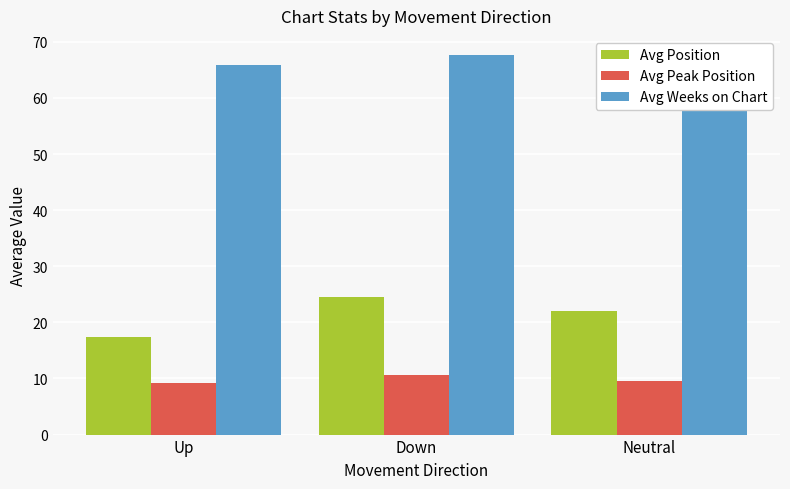

What is the label of the 1st bar from the right?

Neutral